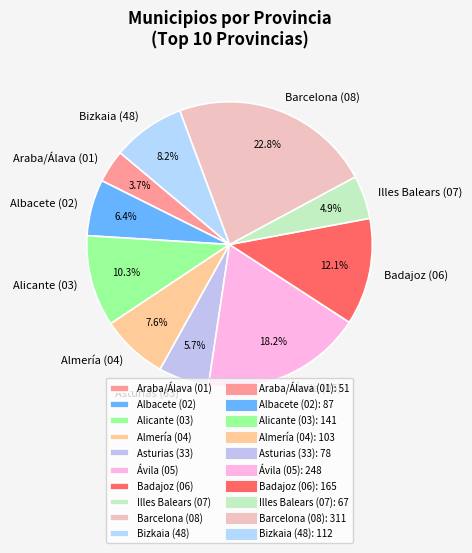

Is Illes Balears (07) the majority of the pie?

No